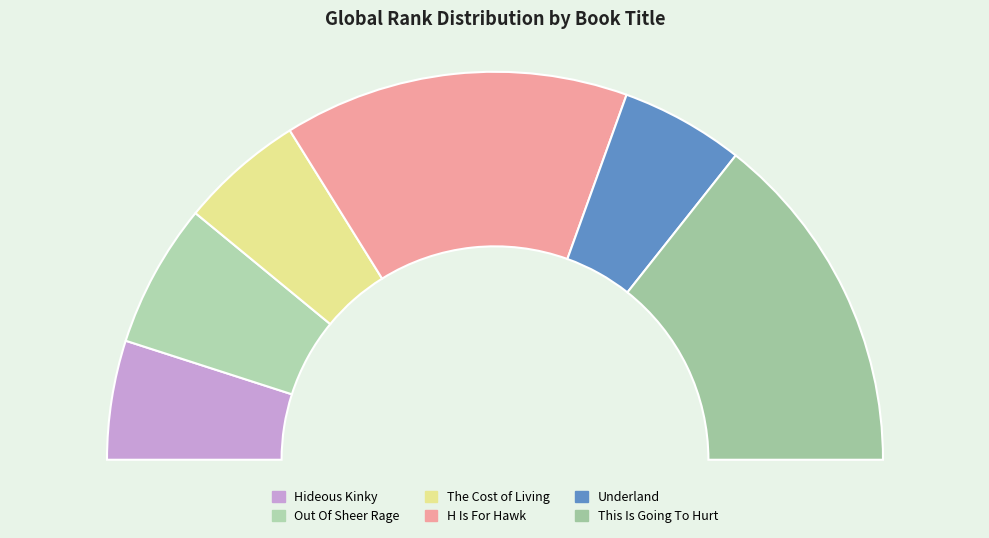

Between Underland and Hideous Kinky, which is larger?

Underland